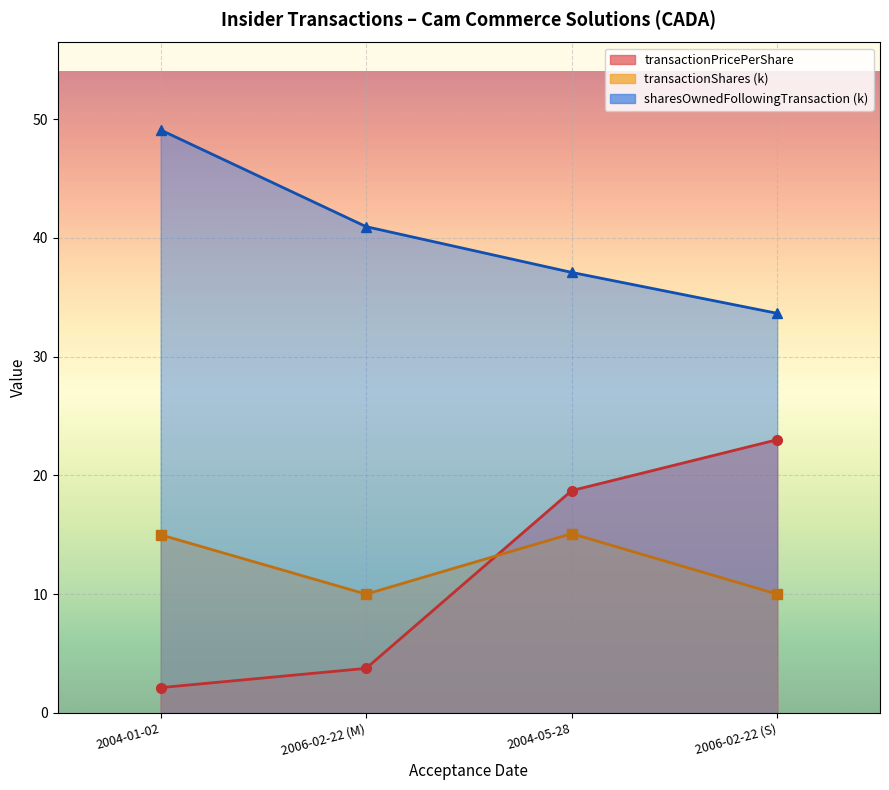

Reading left to right, what are all the values shown in this chart?

transactionPricePerShare: 2004-01-02=2.1	2006-02-22 (M)=3.8	2004-05-28=18.7	2006-02-22 (S)=23.0
transactionShares: 2004-01-02=15.0	2006-02-22 (M)=10.0	2004-05-28=15.1	2006-02-22 (S)=10.0
sharesOwnedFollowingTransaction: 2004-01-02=49.1	2006-02-22 (M)=41.0	2004-05-28=37.1	2006-02-22 (S)=33.7